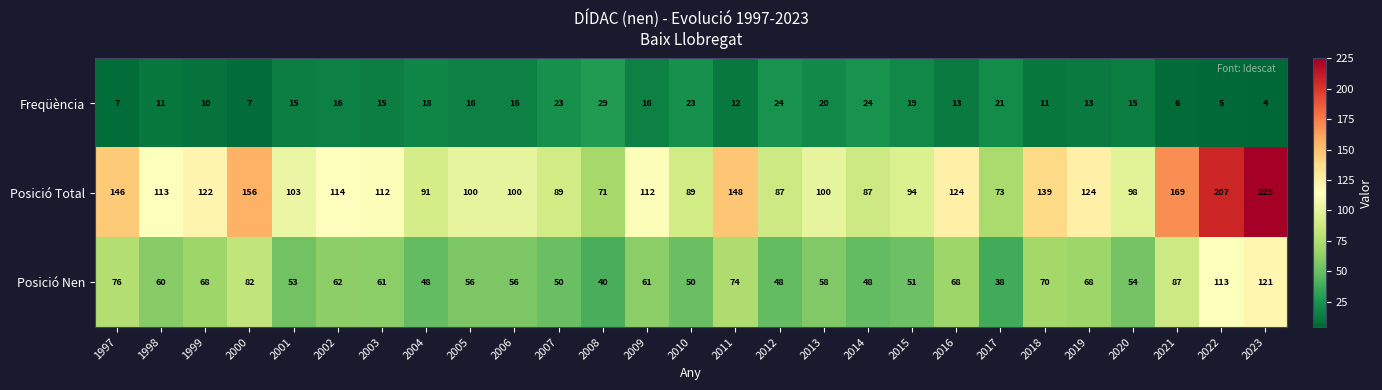

What is the total value across all series at 2021?

262